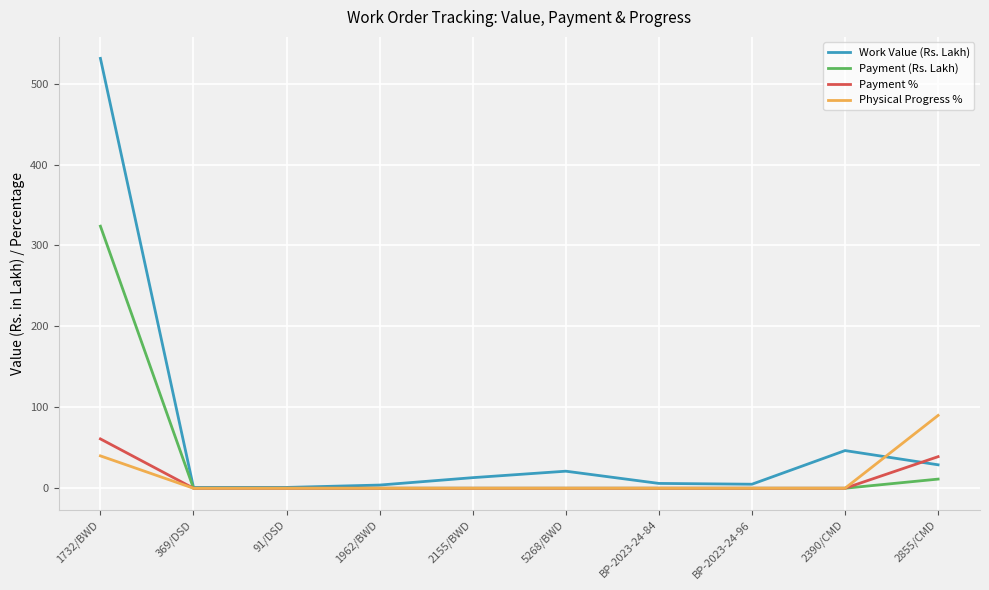

At which label does Work Value (Rs. Lakh) first exceed 13?

1732/BWD